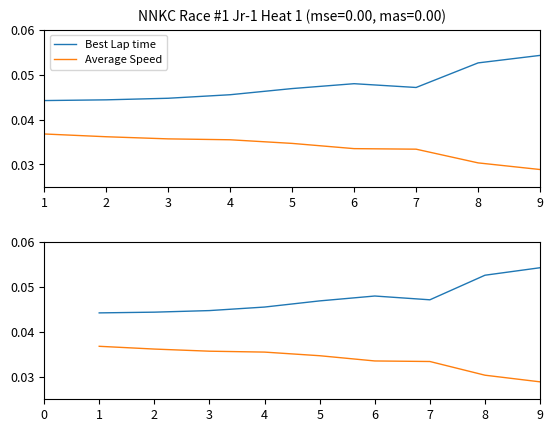

How many Average Speed values are between 0 and 1?

9